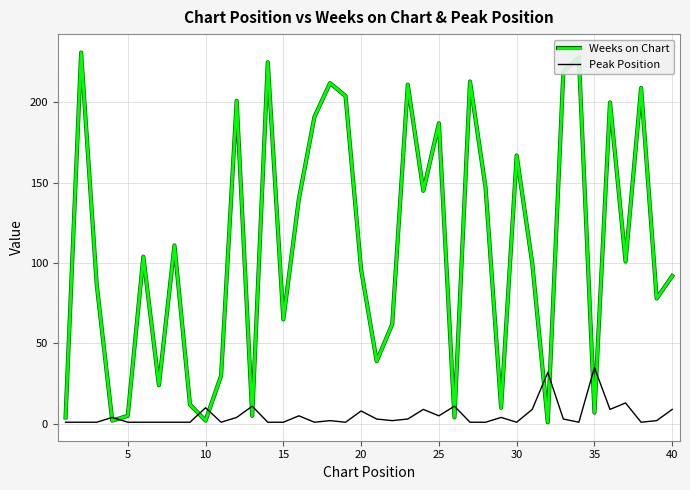

What is the average value of the Peak Position series?

5